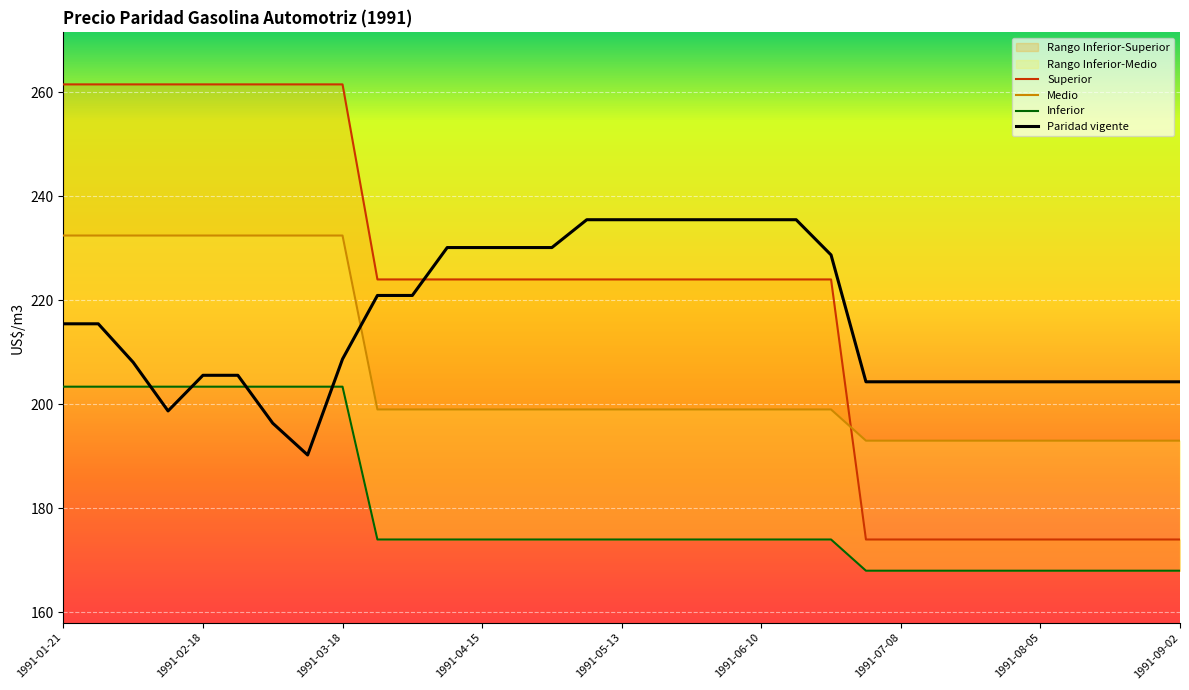

True or false: Superior and Inferior intersect in this chart.

False